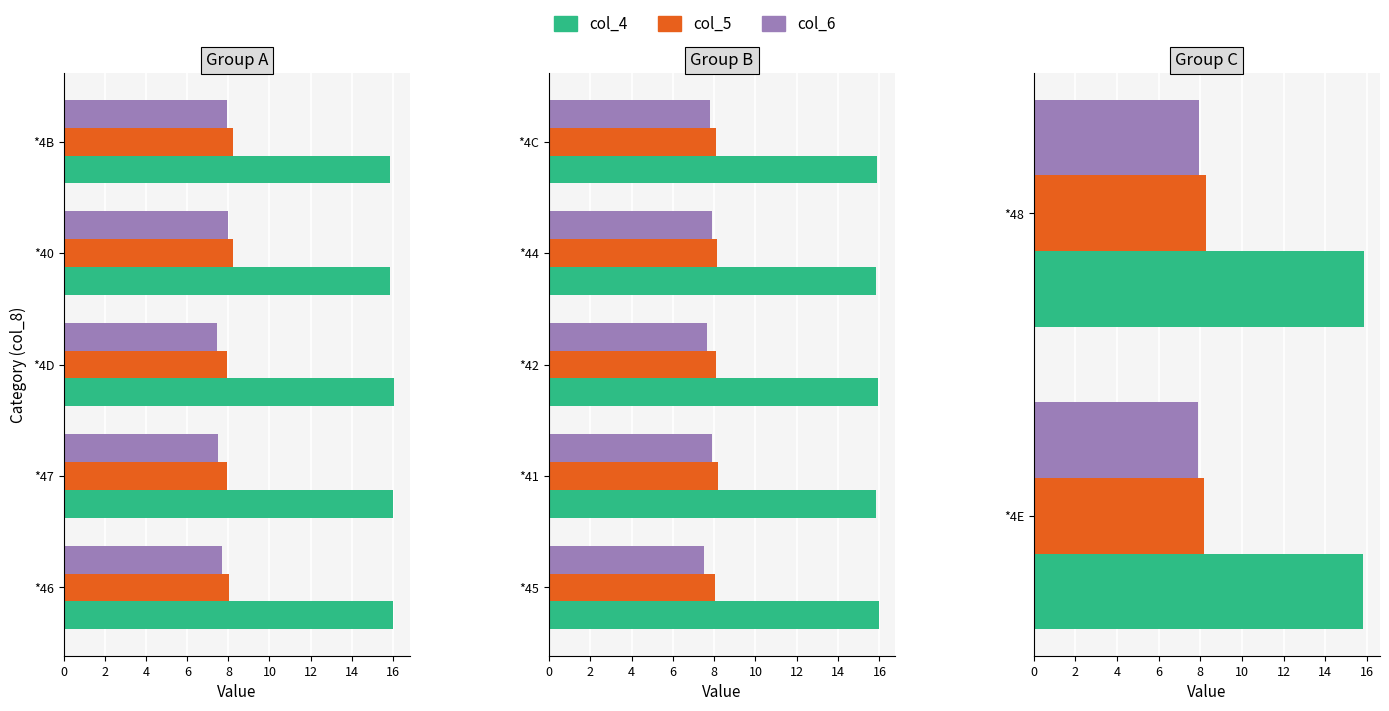

Is the value of col_5 at *4E greater than the value of col_4 at *4E?

No